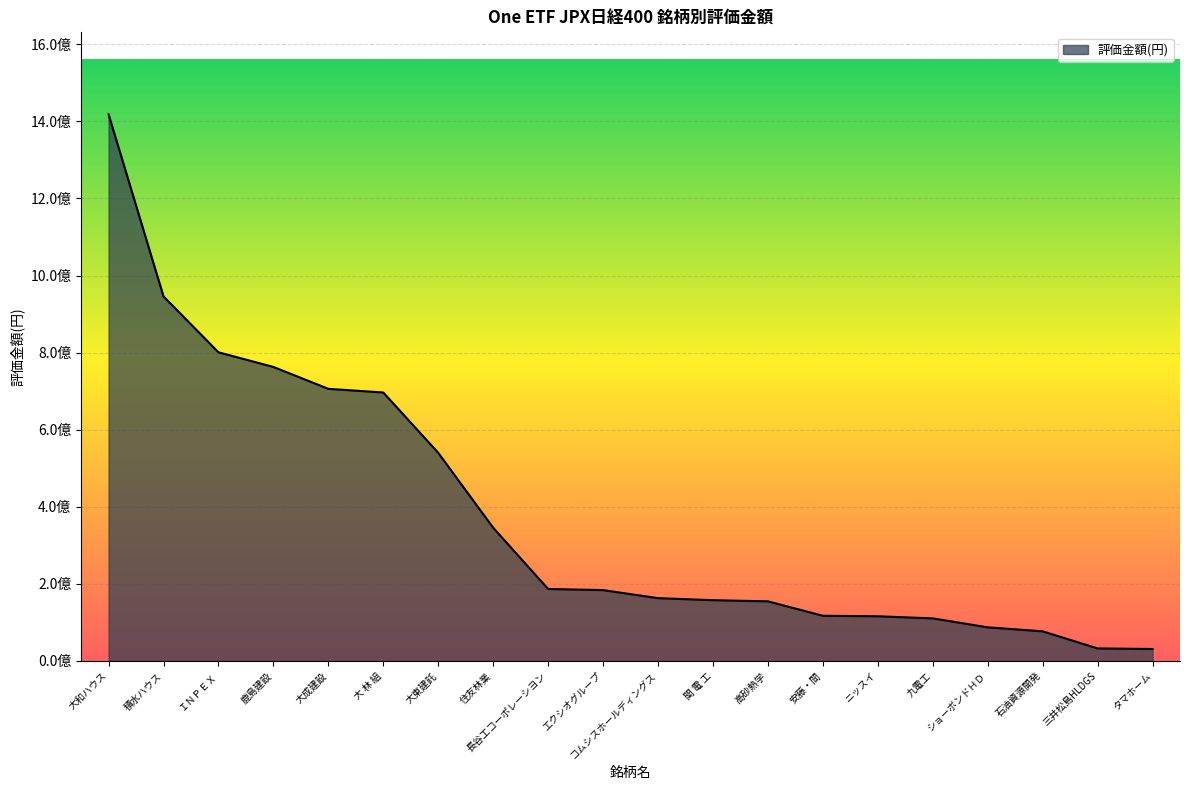

Does the chart display data point markers on the line(s)?

No